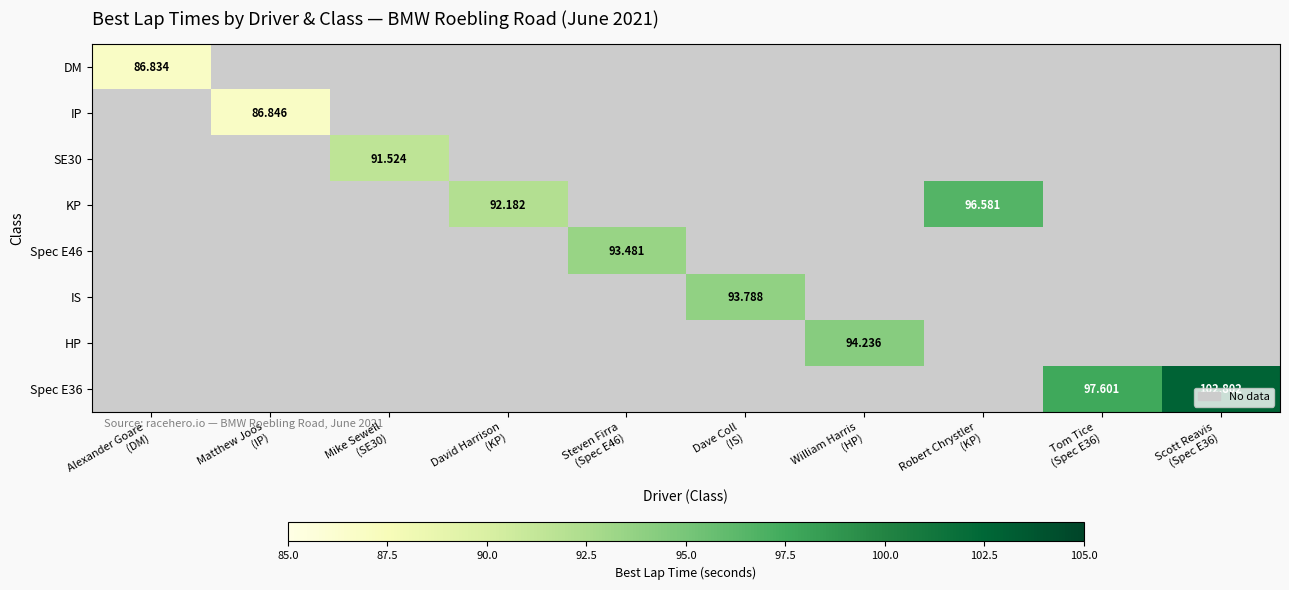

Count the number of data series in this chart.

8